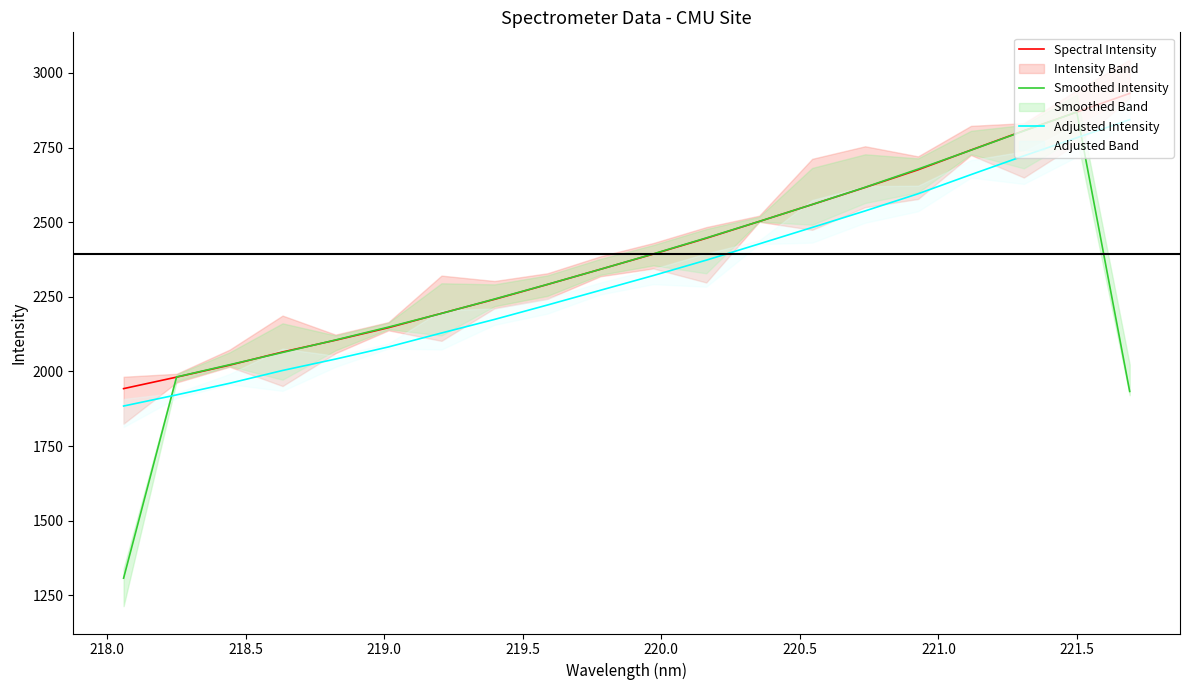

True or false: Spectral Intensity has more than 0 points higher than both neighbors.

False